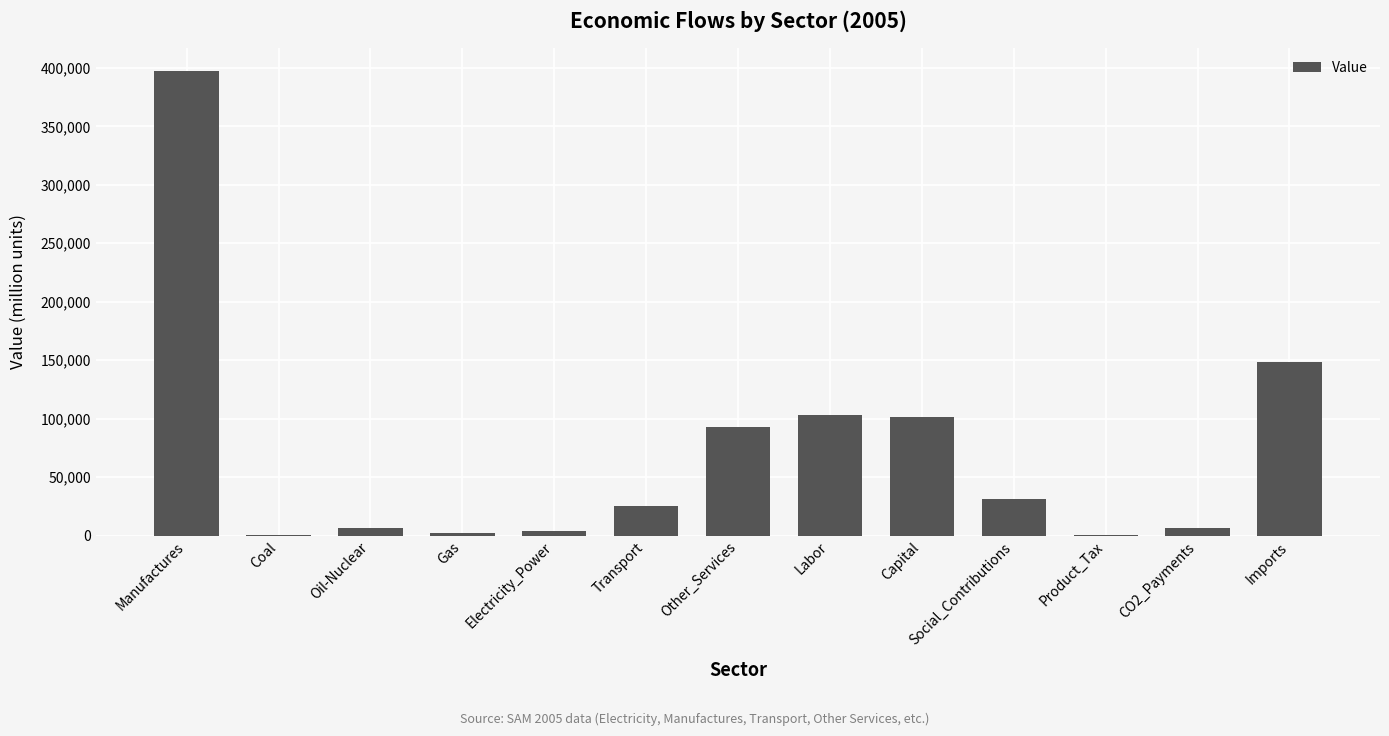

Where does the data first go above 24960?

Manufactures